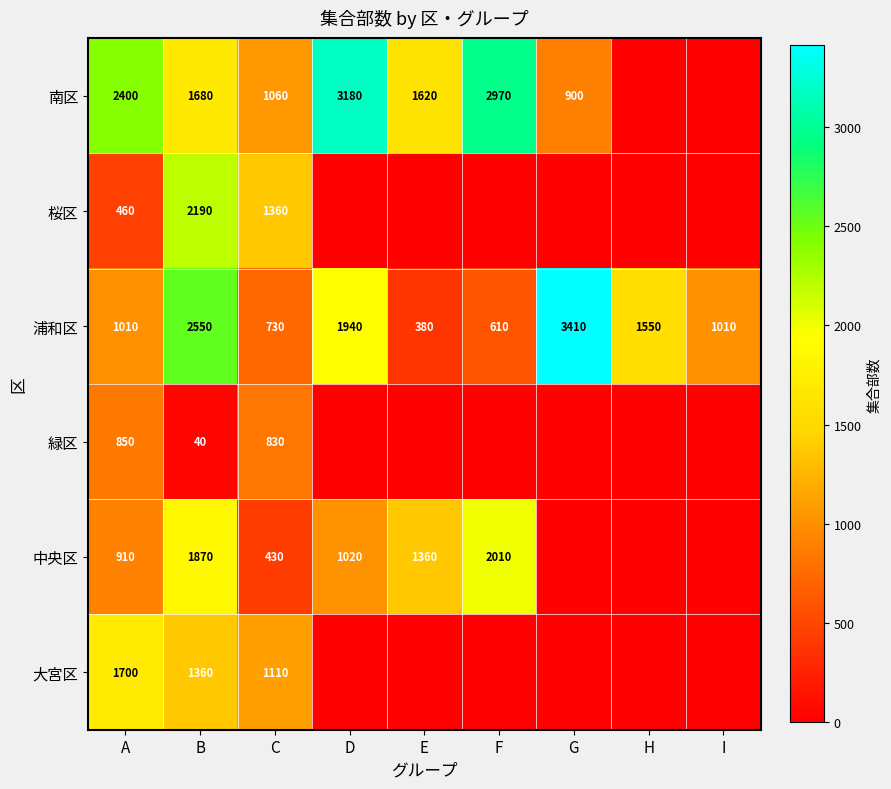

The 浦和区 series shows 1671 at A. True or false?

False